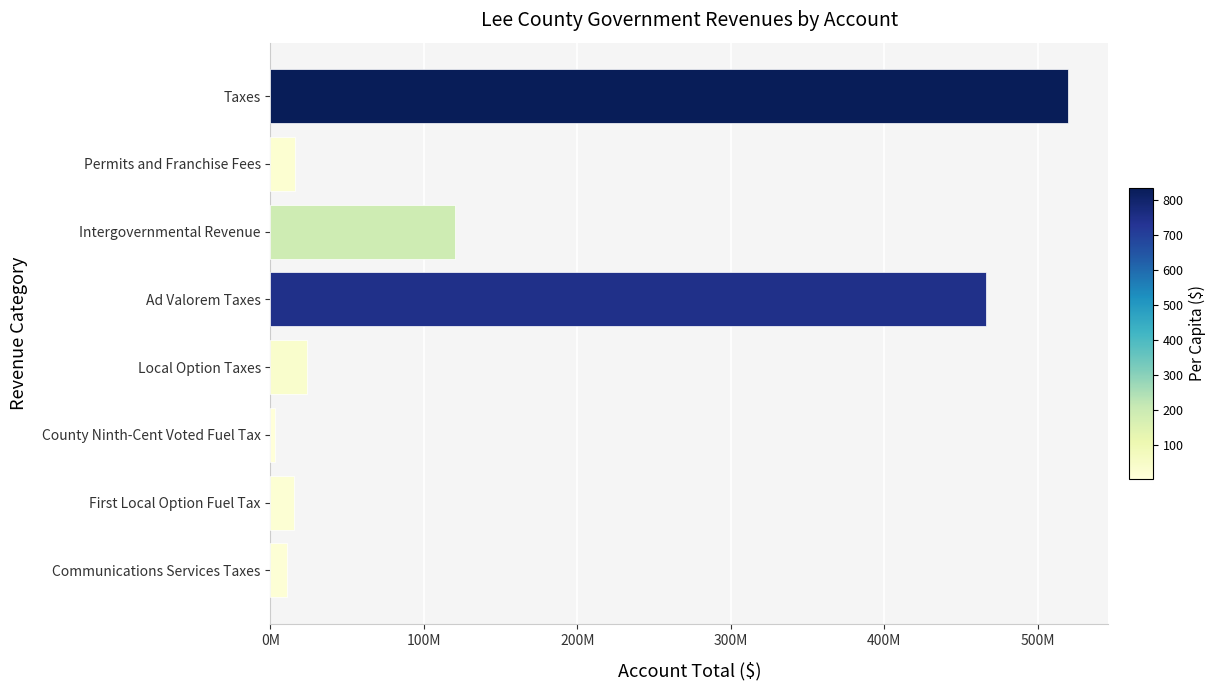

Which label corresponds to the largest value in the chart?

Taxes